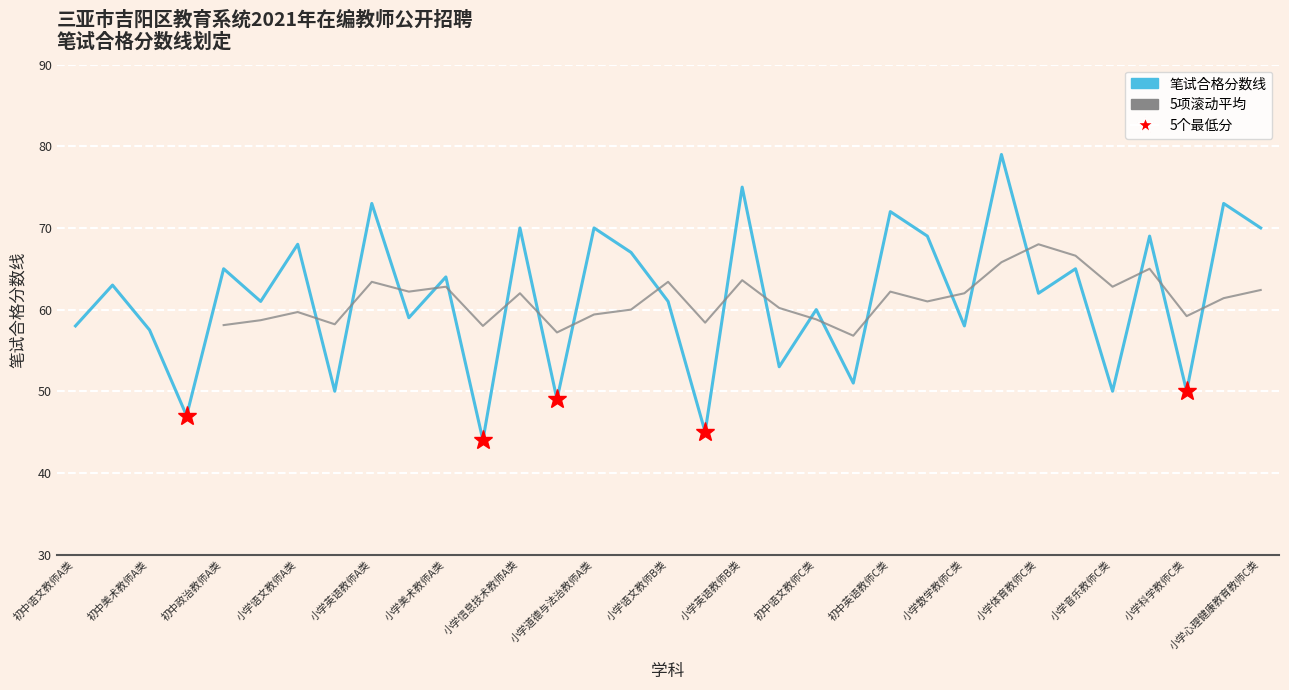

True or false: the data shows 75.0 at 小学英语教师B类.

True